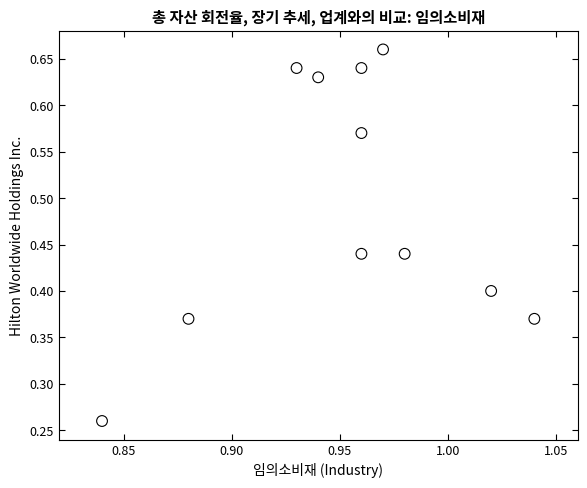

What is the average X value?

1.0